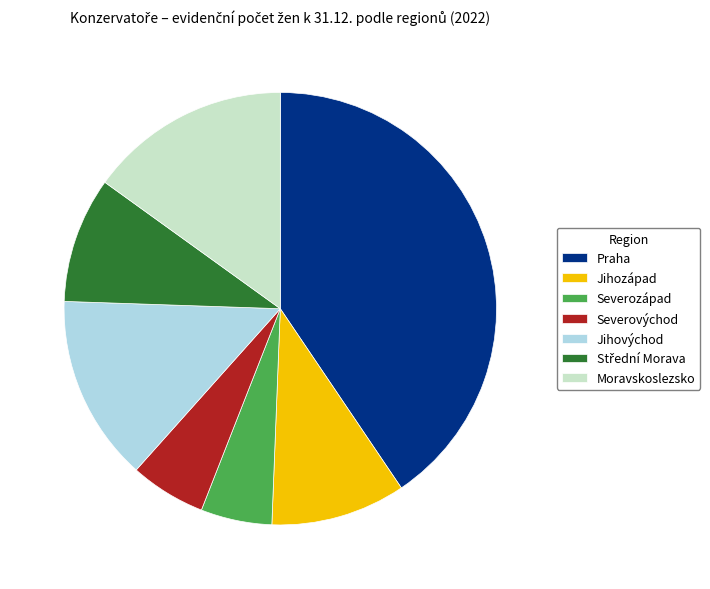

What is the ratio of the value at Severovýchod to the value at Moravskoslezsko?

0.4